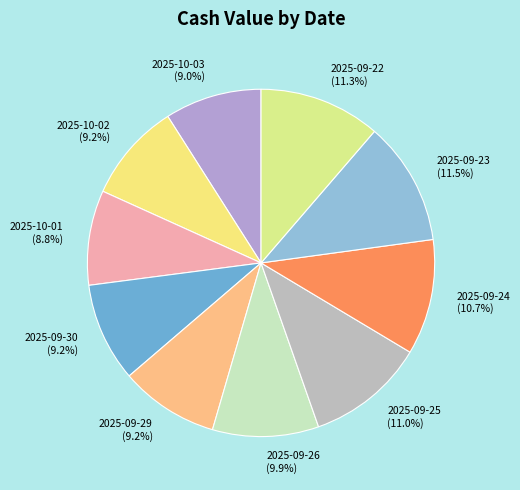

How many segments does this pie chart have?

10